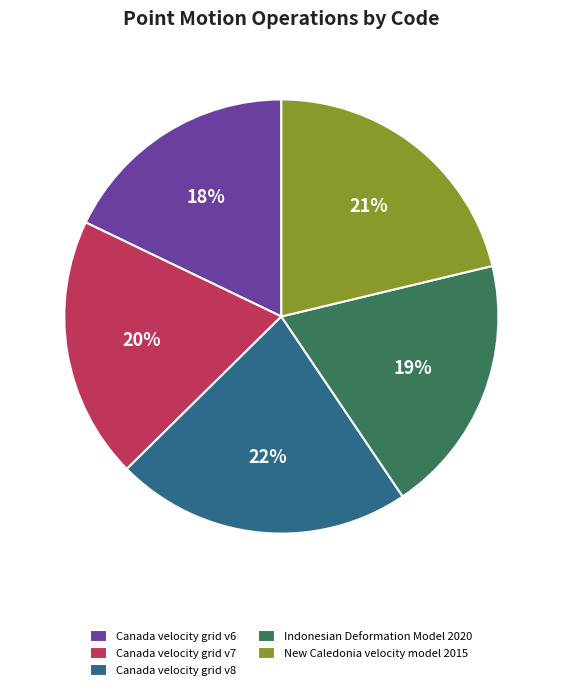

To the nearest percent, what is the average slice percentage?

20%